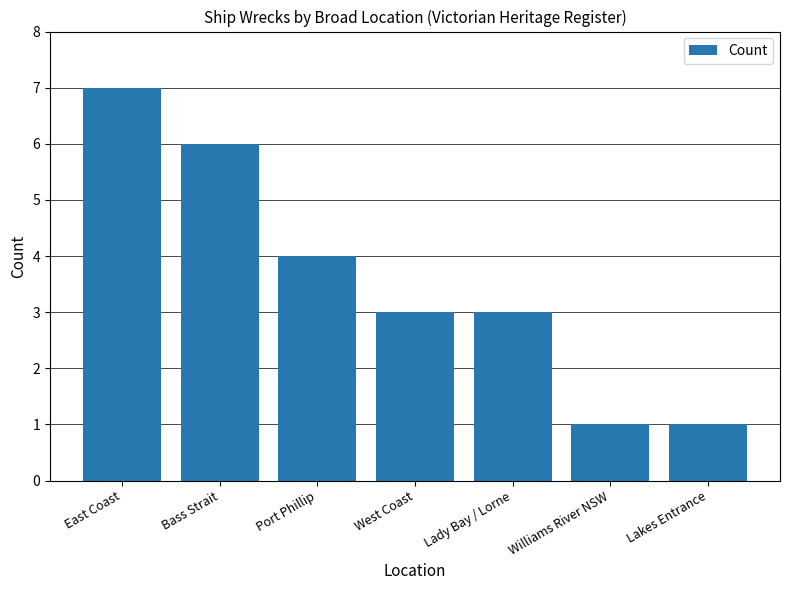

What is the maximum value shown in the chart?

7